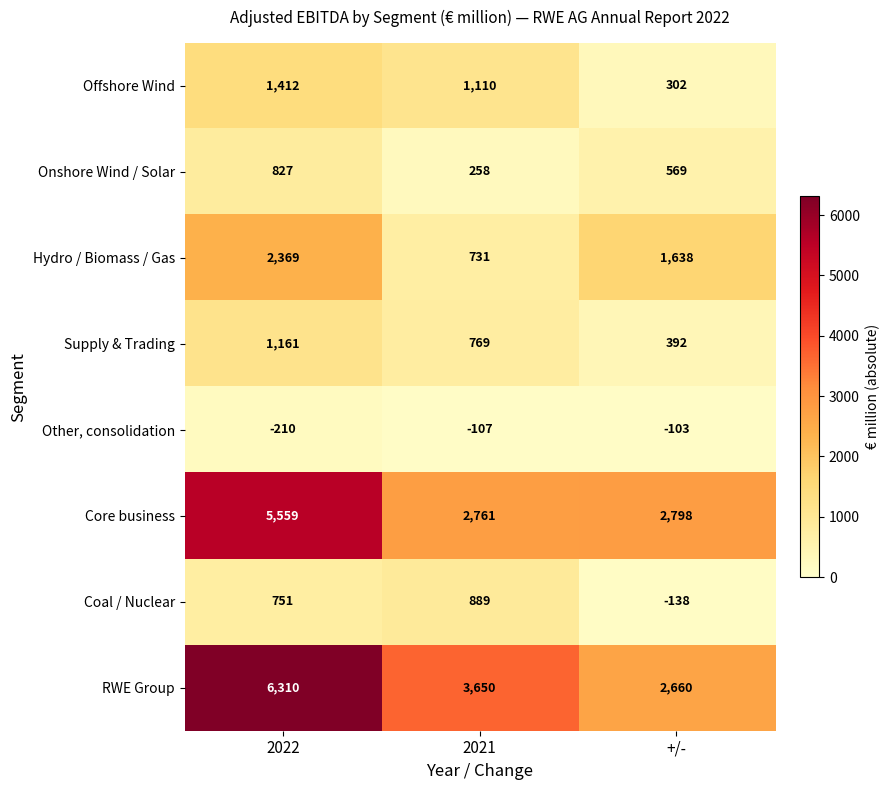

What is the maximum value shown in the chart?

6310